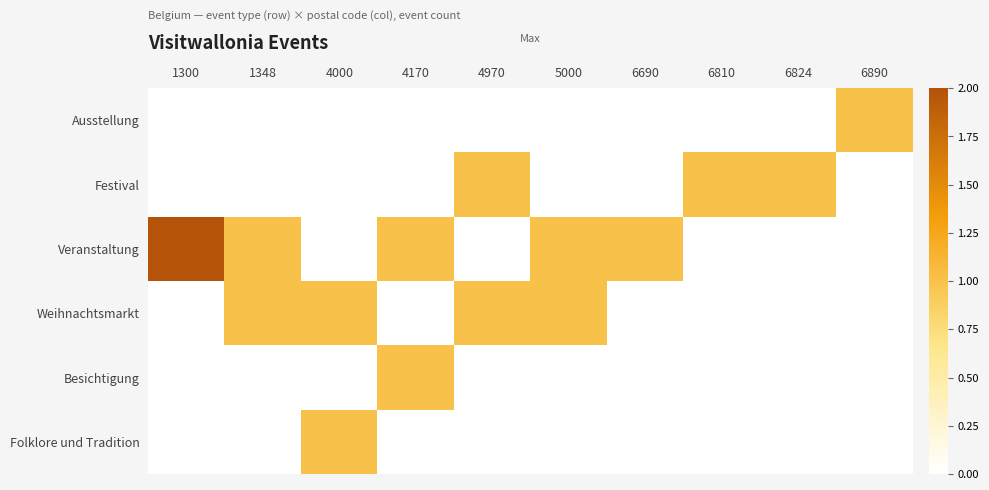

Between 4970 and 6810, which series saw the biggest shift?

Weihnachtsmarkt